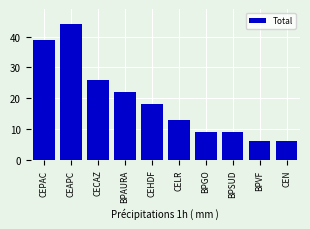

What is the difference between the values at CEHDF and CEPAC?

21